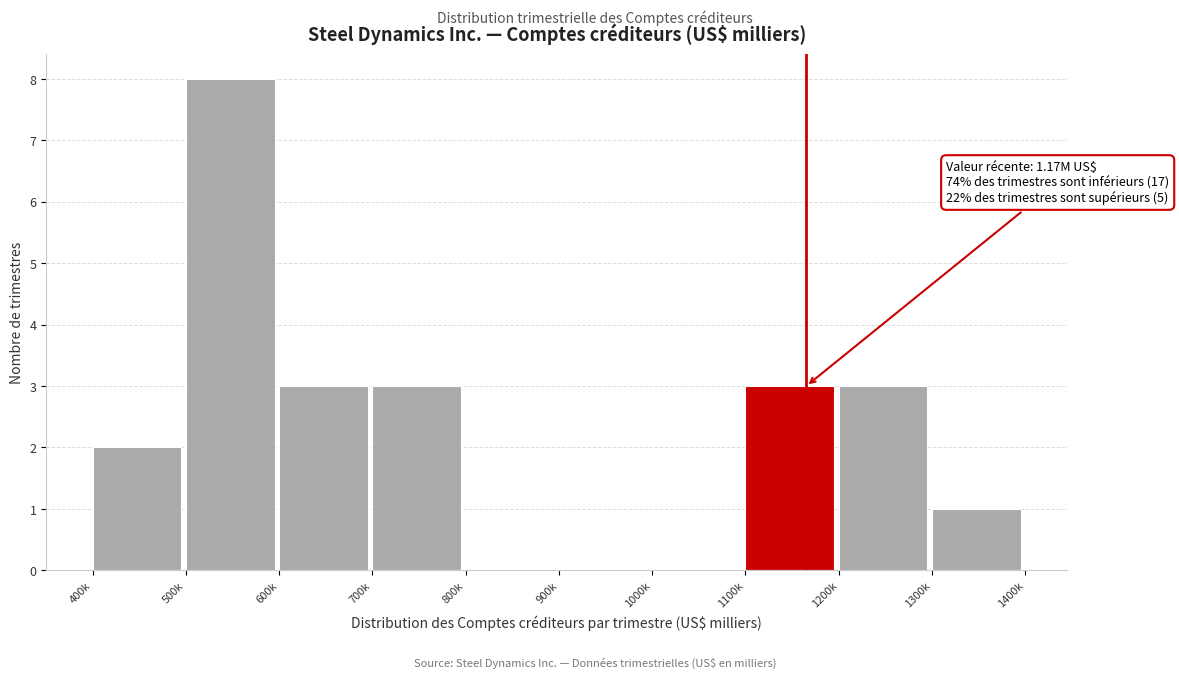

Reading left to right, list all the values displayed in this chart.

400k=2	500k=8	600k=3	700k=3	800k=0	900k=0	1000k=0	1100k=3	1200k=3	1300k=1